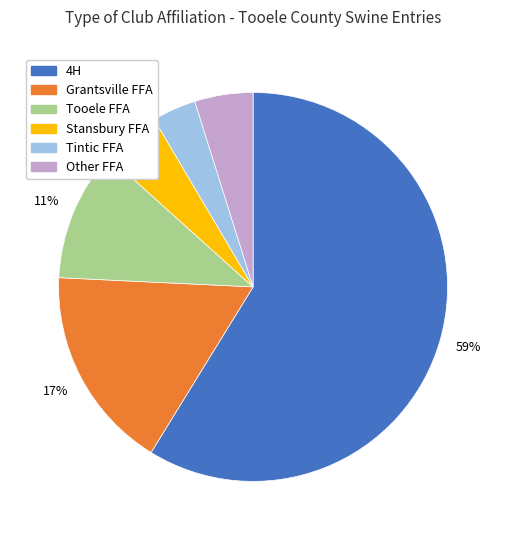

Is it true that Grantsville FFA is 9% of the pie?

False